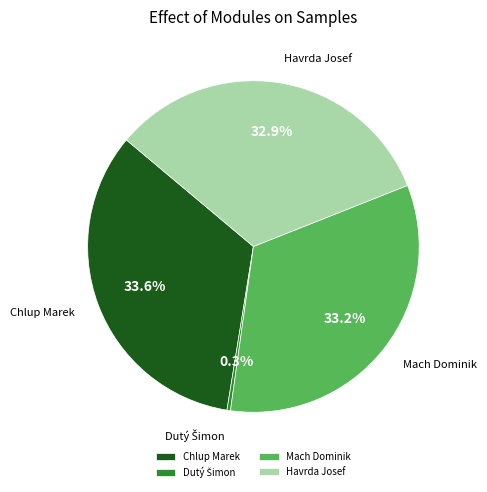

Is it true that Mach Dominik is 26% of the pie?

False